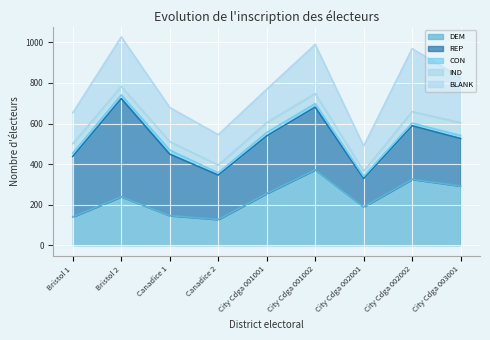

What are all the series names shown in the legend?

DEM, REP, CON, IND, BLANK